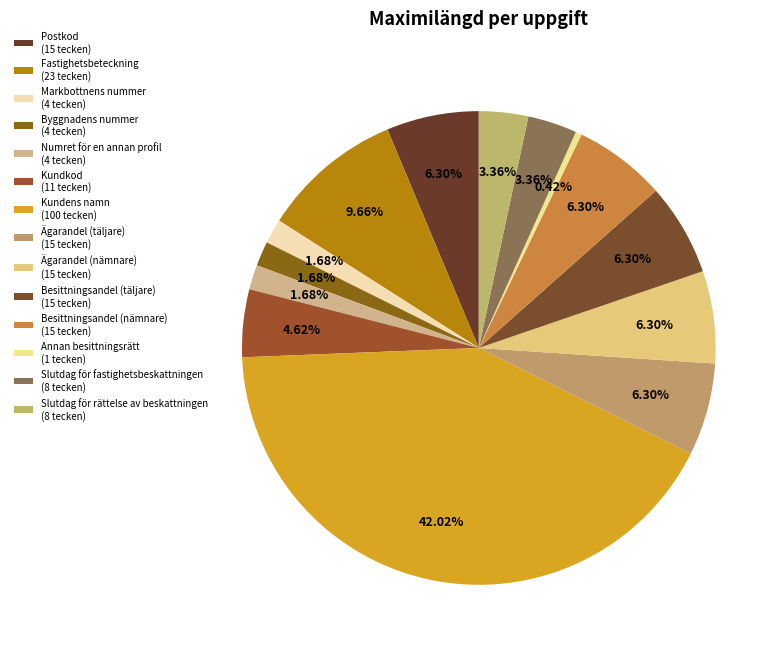

Count the number of slices in the pie.

14